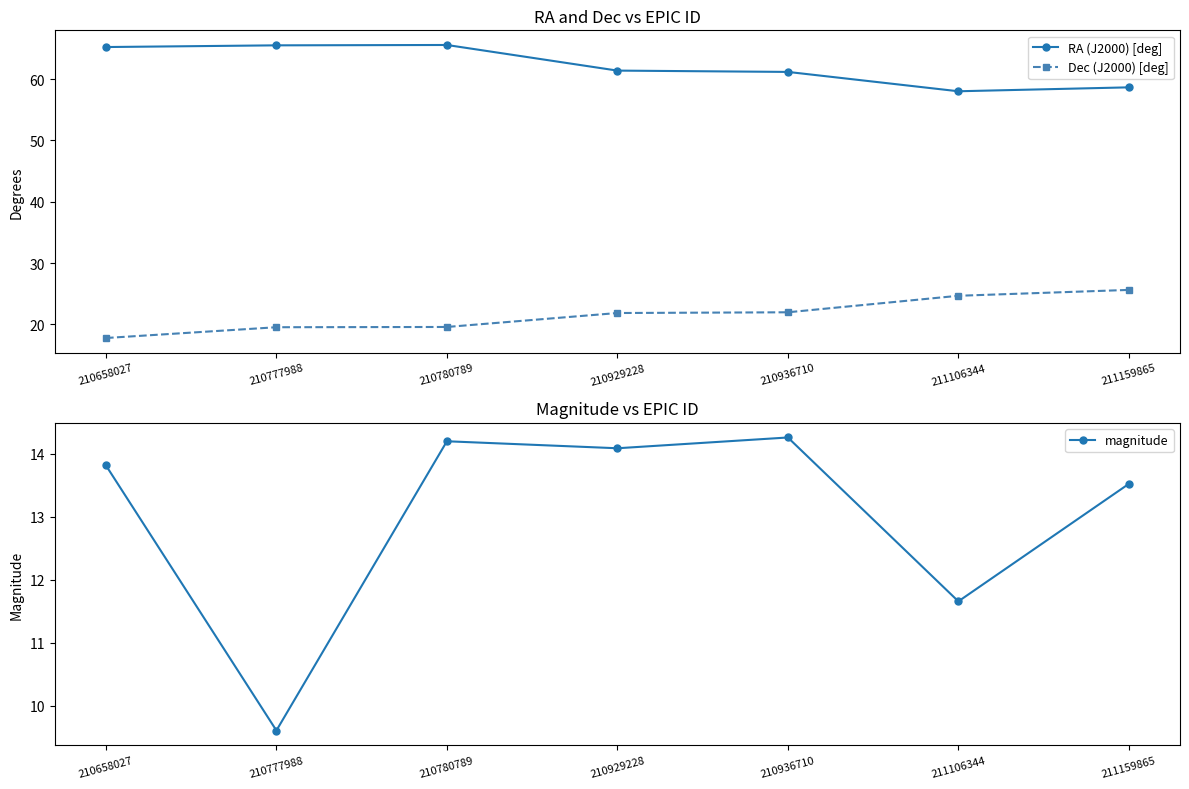

Which category has the highest value across all series?

210780789